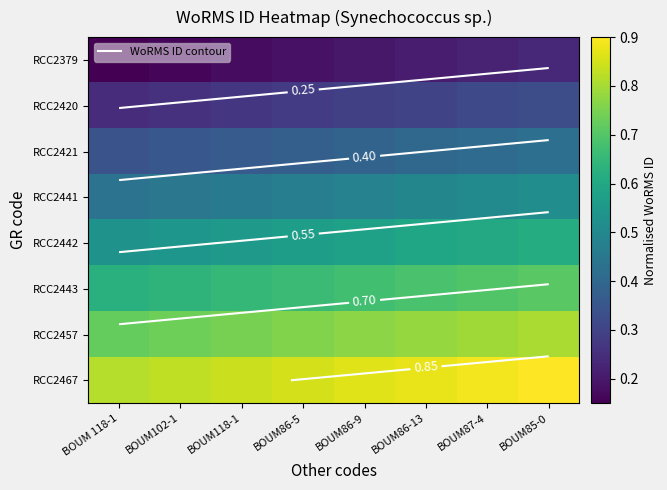

At which label does RCC2421 reach its minimum?

BOUM 118-1